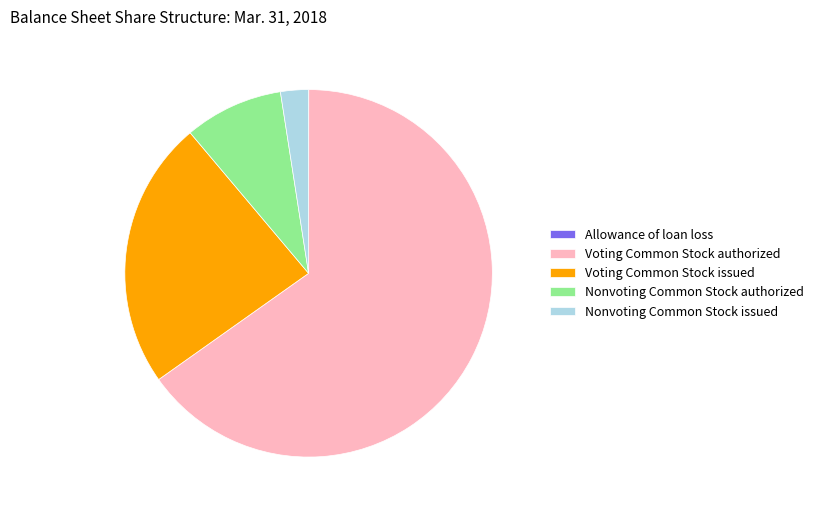

Approximately how many times larger is the value at Nonvoting Common Stock issued compared to Nonvoting Common Stock authorized?

0.3